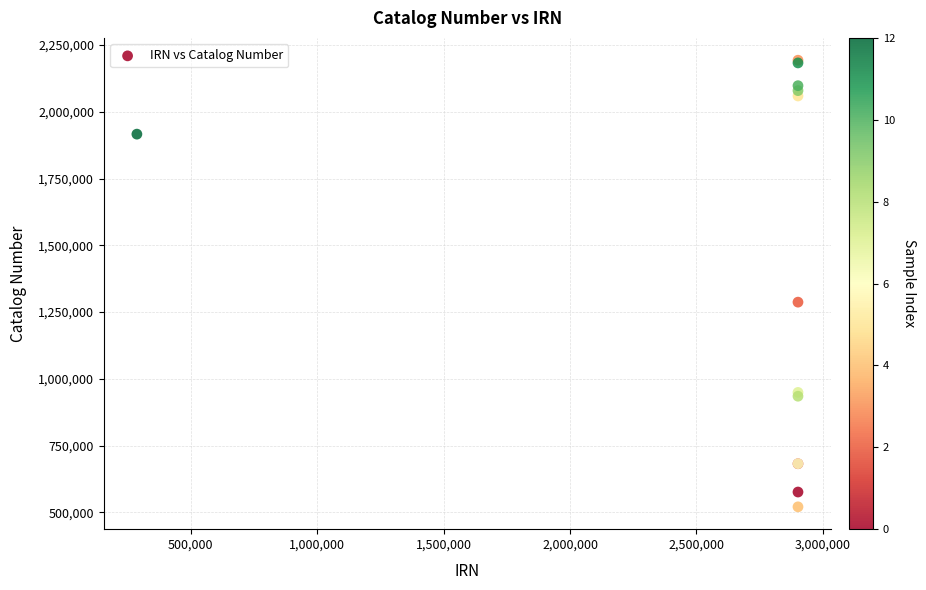

What Y value in the scatter plot is closest to 1357012?

1287285